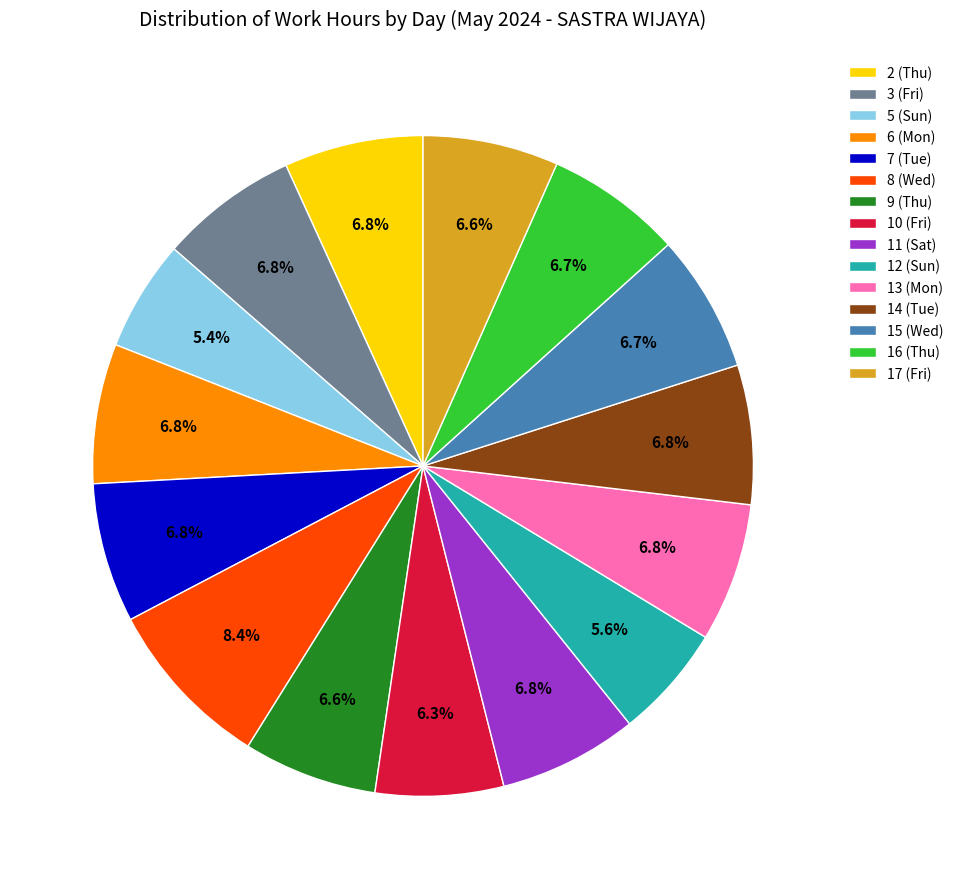

How many slices are in this pie chart?

15